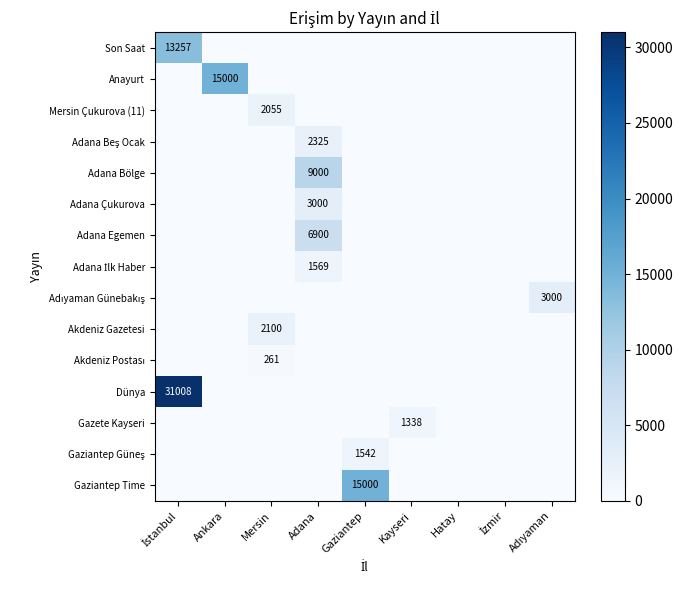

Which series changed the most between İstanbul and Hatay?

Dünya